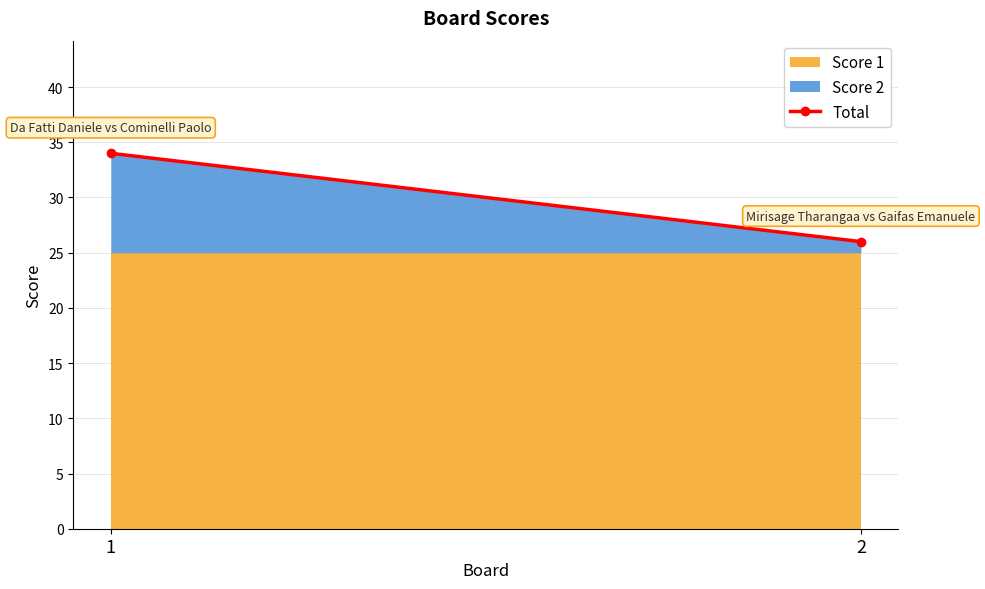

What is the difference between the values at 1 and 2?

8